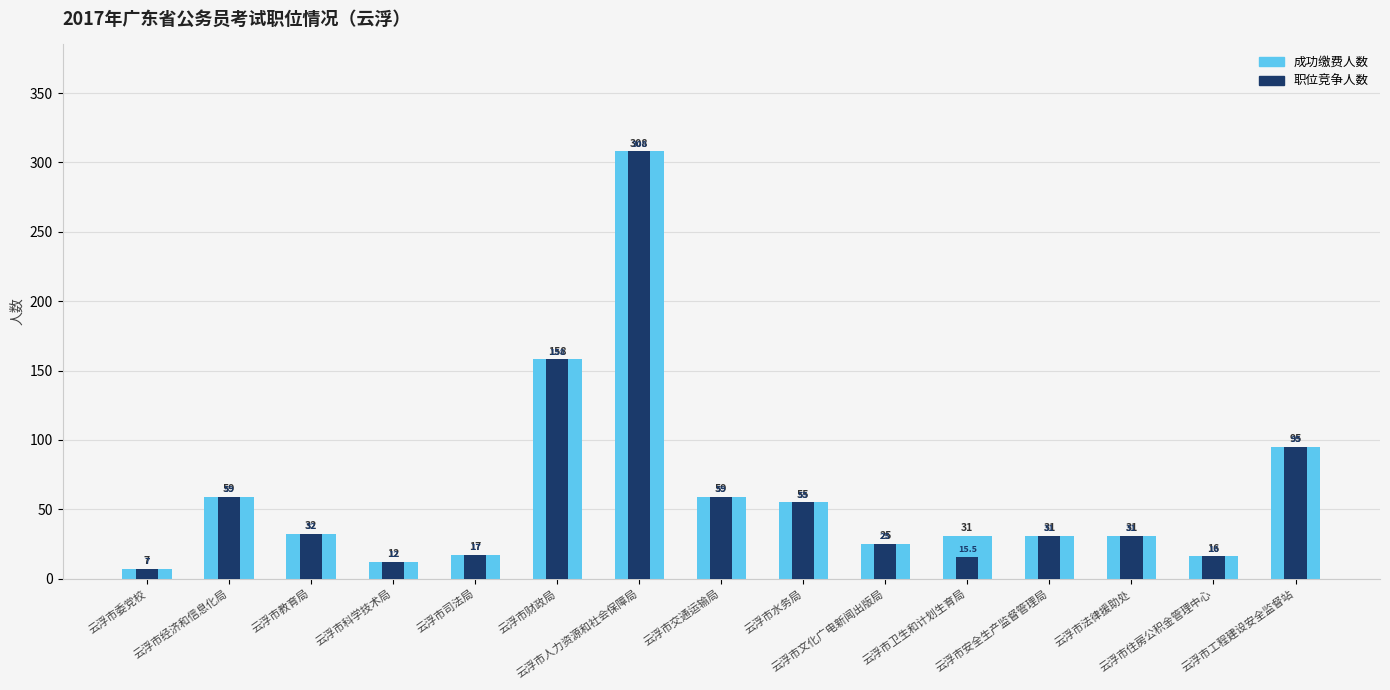

Is it true that 成功缴费人数 equals 55.0 at 云浮市水务局?

True